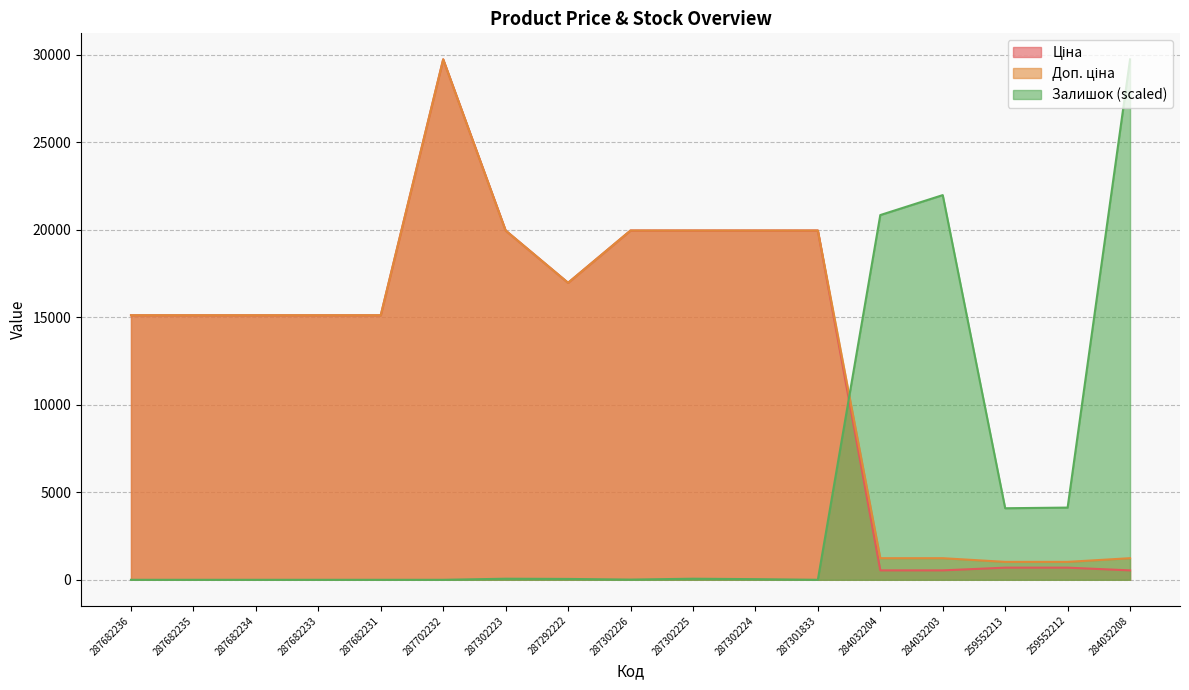

Reading left to right, transcribe all the data shown in this chart.

Ціна: 287682236=15120.0	287682235=15120.0	287682234=15120.0	287682233=15120.0	287682231=15120.0	287702232=29747.2	287302223=19964.2	287292222=16976.3	287302226=19964.2	287302225=19964.2	287302224=19964.2	287301833=19964.2	284032204=539.0	284032203=539.0	259552213=693.7	259552212=693.7	284032208=539.0
Доп. ціна: 287682236=15120.0	287682235=15120.0	287682234=15120.0	287682233=15120.0	287682231=15120.0	287702232=29747.2	287302223=19964.2	287292222=16976.3	287302226=19964.2	287302225=19964.2	287302224=19964.2	287301833=19964.2	284032204=1235.4	284032203=1235.4	259552213=1024.6	259552212=1024.6	284032208=1235.4
Залишок: 287682236=0.0	287682235=0.0	287682234=0.0	287682233=0.0	287682231=0.0	287702232=0.0	287302223=62.0	287292222=49.6	287302226=12.4	287302225=62.0	287302224=37.2	287301833=0.0	284032204=20847.9	284032203=21988.2	259552213=4090.2	259552212=4127.4	284032208=29747.2